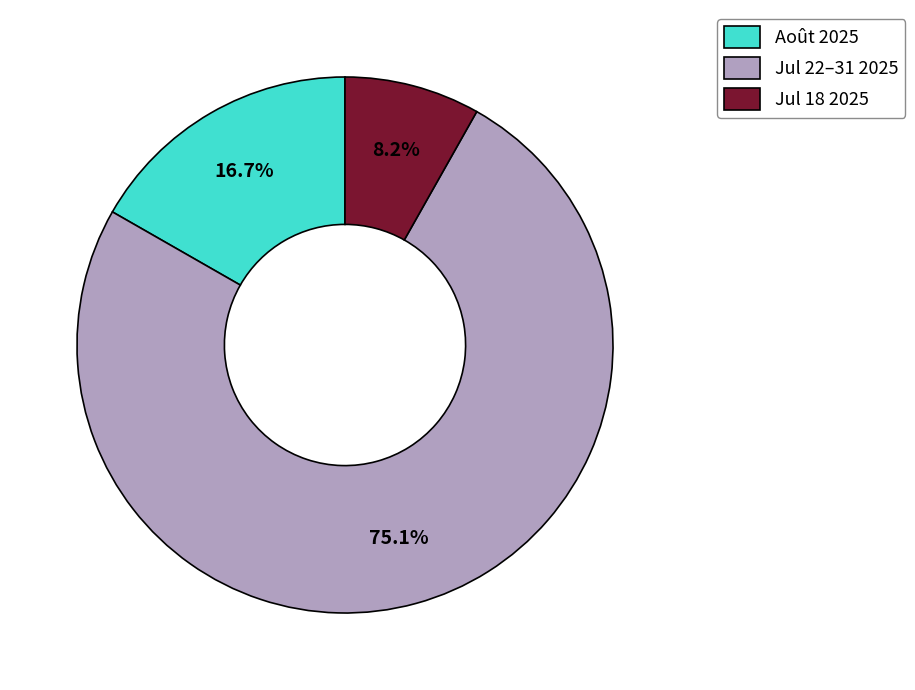

Is the sum of Jul 18 2025 and Jul 22–31 2025 greater than half?

Yes